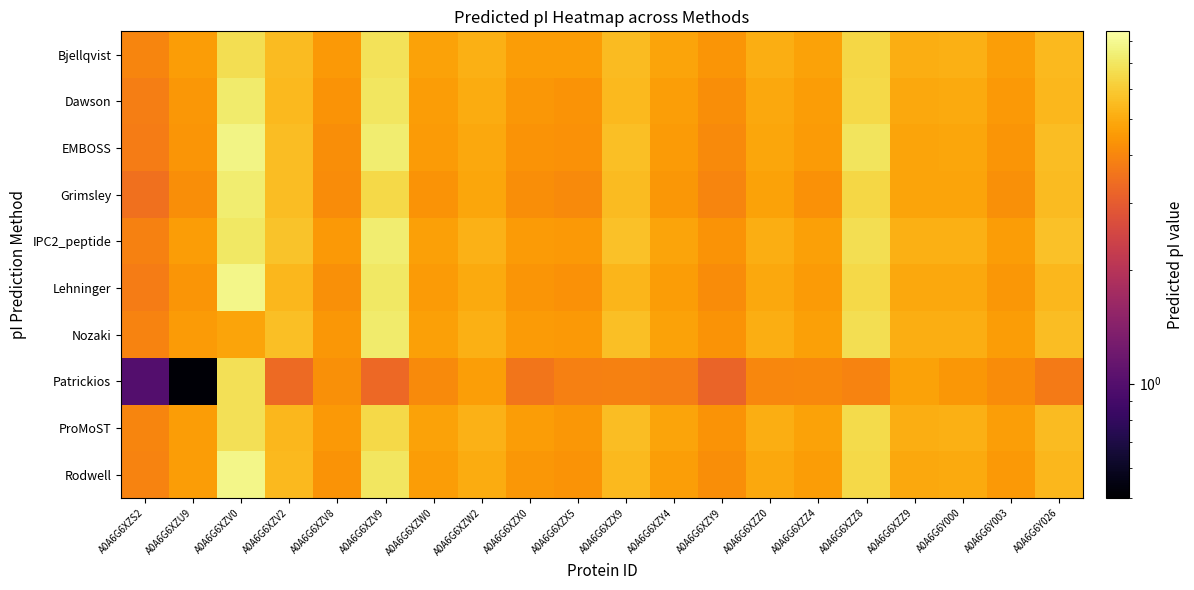

Reading left to right, list all the values displayed in this chart.

Bjellqvist: A0A6G6XZS2=4.0	A0A6G6XZU9=4.6	A0A6G6XZV0=6.7	A0A6G6XZV2=5.5	A0A6G6XZV8=4.5	A0A6G6XZV9=6.9	A0A6G6XZW0=4.7	A0A6G6XZW2=5.2	A0A6G6XZX0=4.6	A0A6G6XZX5=4.6	A0A6G6XZX9=5.5	A0A6G6XZY4=4.8	A0A6G6XZY9=4.4	A0A6G6XZZ0=5.1	A0A6G6XZZ4=4.7	A0A6G6XZZ8=6.4	A0A6G6XZZ9=5.1	A0A6G6Y000=5.1	A0A6G6Y003=4.6	A0A6G6Y026=5.4
Dawson: A0A6G6XZS2=3.8	A0A6G6XZU9=4.5	A0A6G6XZV0=7.3	A0A6G6XZV2=5.4	A0A6G6XZV8=4.3	A0A6G6XZV9=7.0	A0A6G6XZW0=4.6	A0A6G6XZW2=5.0	A0A6G6XZX0=4.4	A0A6G6XZX5=4.4	A0A6G6XZX9=5.4	A0A6G6XZY4=4.6	A0A6G6XZY9=4.2	A0A6G6XZZ0=4.9	A0A6G6XZZ4=4.6	A0A6G6XZZ8=6.5	A0A6G6XZZ9=4.9	A0A6G6Y000=5.0	A0A6G6Y003=4.5	A0A6G6Y026=5.4
EMBOSS: A0A6G6XZS2=3.8	A0A6G6XZU9=4.4	A0A6G6XZV0=7.7	A0A6G6XZV2=5.6	A0A6G6XZV8=4.2	A0A6G6XZV9=7.3	A0A6G6XZW0=4.5	A0A6G6XZW2=4.9	A0A6G6XZX0=4.3	A0A6G6XZX5=4.3	A0A6G6XZX9=5.6	A0A6G6XZY4=4.6	A0A6G6XZY9=4.1	A0A6G6XZZ0=4.9	A0A6G6XZZ4=4.5	A0A6G6XZZ8=6.9	A0A6G6XZZ9=4.8	A0A6G6Y000=4.9	A0A6G6Y003=4.4	A0A6G6Y026=5.5
Grimsley: A0A6G6XZS2=3.5	A0A6G6XZU9=4.2	A0A6G6XZV0=7.3	A0A6G6XZV2=5.5	A0A6G6XZV8=4.2	A0A6G6XZV9=6.5	A0A6G6XZW0=4.3	A0A6G6XZW2=4.8	A0A6G6XZX0=4.2	A0A6G6XZX5=4.1	A0A6G6XZX9=5.5	A0A6G6XZY4=4.5	A0A6G6XZY9=4.0	A0A6G6XZZ0=4.8	A0A6G6XZZ4=4.3	A0A6G6XZZ8=6.4	A0A6G6XZZ9=4.8	A0A6G6Y000=4.8	A0A6G6Y003=4.3	A0A6G6Y026=5.5
IPC2_peptide: A0A6G6XZS2=3.9	A0A6G6XZU9=4.6	A0A6G6XZV0=7.1	A0A6G6XZV2=5.7	A0A6G6XZV8=4.5	A0A6G6XZV9=7.3	A0A6G6XZW0=4.7	A0A6G6XZW2=5.2	A0A6G6XZX0=4.6	A0A6G6XZX5=4.5	A0A6G6XZX9=5.7	A0A6G6XZY4=4.8	A0A6G6XZY9=4.4	A0A6G6XZZ0=5.1	A0A6G6XZZ4=4.7	A0A6G6XZZ8=6.7	A0A6G6XZZ9=5.1	A0A6G6Y000=5.2	A0A6G6Y003=4.6	A0A6G6Y026=5.7
Lehninger: A0A6G6XZS2=3.8	A0A6G6XZU9=4.4	A0A6G6XZV0=7.8	A0A6G6XZV2=5.4	A0A6G6XZV8=4.3	A0A6G6XZV9=7.0	A0A6G6XZW0=4.6	A0A6G6XZW2=5.0	A0A6G6XZX0=4.4	A0A6G6XZX5=4.3	A0A6G6XZX9=5.3	A0A6G6XZY4=4.6	A0A6G6XZY9=4.2	A0A6G6XZZ0=4.9	A0A6G6XZZ4=4.5	A0A6G6XZZ8=6.5	A0A6G6XZZ9=4.9	A0A6G6Y000=4.9	A0A6G6Y003=4.4	A0A6G6Y026=5.3
Nozaki: A0A6G6XZS2=3.9	A0A6G6XZU9=4.6	A0A6G6XZV0=4.8	A0A6G6XZV2=5.6	A0A6G6XZV8=4.4	A0A6G6XZV9=7.2	A0A6G6XZW0=4.7	A0A6G6XZW2=5.1	A0A6G6XZX0=4.5	A0A6G6XZX5=4.5	A0A6G6XZX9=5.6	A0A6G6XZY4=4.8	A0A6G6XZY9=4.3	A0A6G6XZZ0=5.1	A0A6G6XZZ4=4.7	A0A6G6XZZ8=6.7	A0A6G6XZZ9=5.1	A0A6G6Y000=5.1	A0A6G6Y003=4.6	A0A6G6Y026=5.6
Patrickios: A0A6G6XZS2=1.0	A0A6G6XZU9=0.5	A0A6G6XZV0=6.8	A0A6G6XZV2=3.4	A0A6G6XZV8=4.3	A0A6G6XZV9=3.3	A0A6G6XZW0=4.1	A0A6G6XZW2=4.7	A0A6G6XZX0=3.6	A0A6G6XZX5=3.9	A0A6G6XZX9=3.9	A0A6G6XZY4=3.8	A0A6G6XZY9=3.2	A0A6G6XZZ0=4.0	A0A6G6XZZ4=4.1	A0A6G6XZZ8=3.9	A0A6G6XZZ9=4.8	A0A6G6Y000=4.4	A0A6G6Y003=4.2	A0A6G6Y026=3.7
ProMoST: A0A6G6XZS2=4.0	A0A6G6XZU9=4.6	A0A6G6XZV0=6.8	A0A6G6XZV2=5.4	A0A6G6XZV8=4.5	A0A6G6XZV9=6.5	A0A6G6XZW0=4.8	A0A6G6XZW2=5.2	A0A6G6XZX0=4.6	A0A6G6XZX5=4.5	A0A6G6XZX9=5.6	A0A6G6XZY4=4.8	A0A6G6XZY9=4.3	A0A6G6XZZ0=5.1	A0A6G6XZZ4=4.7	A0A6G6XZZ8=6.5	A0A6G6XZZ9=5.1	A0A6G6Y000=5.1	A0A6G6Y003=4.7	A0A6G6Y026=5.5
Rodwell: A0A6G6XZS2=3.9	A0A6G6XZU9=4.6	A0A6G6XZV0=7.8	A0A6G6XZV2=5.4	A0A6G6XZV8=4.3	A0A6G6XZV9=7.0	A0A6G6XZW0=4.6	A0A6G6XZW2=5.0	A0A6G6XZX0=4.4	A0A6G6XZX5=4.4	A0A6G6XZX9=5.4	A0A6G6XZY4=4.6	A0A6G6XZY9=4.2	A0A6G6XZZ0=4.9	A0A6G6XZZ4=4.6	A0A6G6XZZ8=6.5	A0A6G6XZZ9=4.9	A0A6G6Y000=5.0	A0A6G6Y003=4.5	A0A6G6Y026=5.4